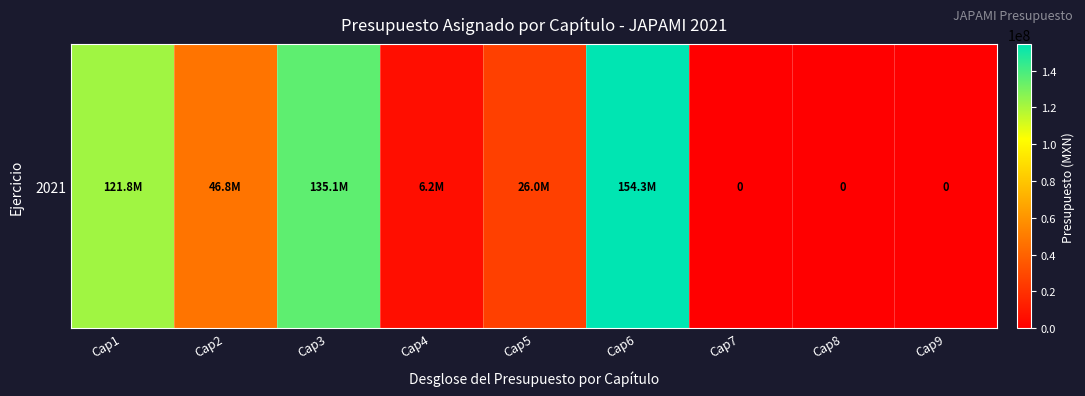

True or false: the data shows 15903694.2 at Cap5.

False